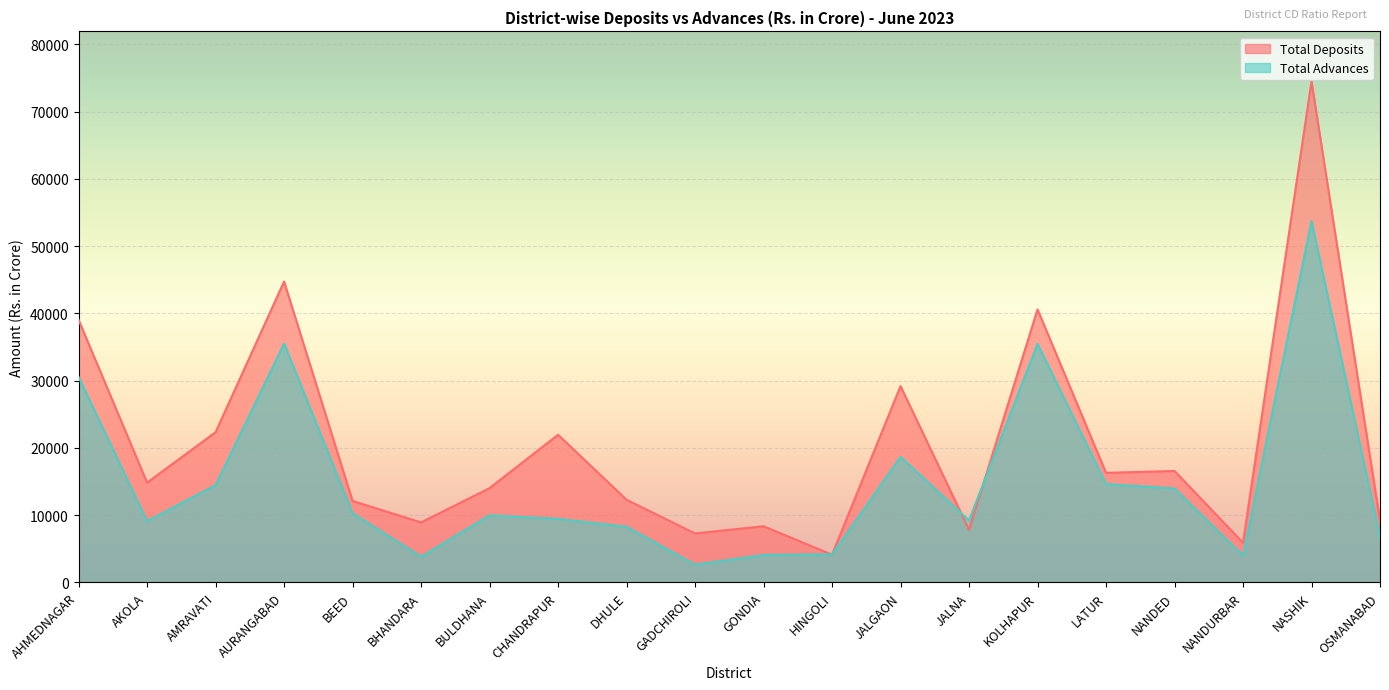

List the series in order of their peak value, highest first.

Total Deposits, Total Advances